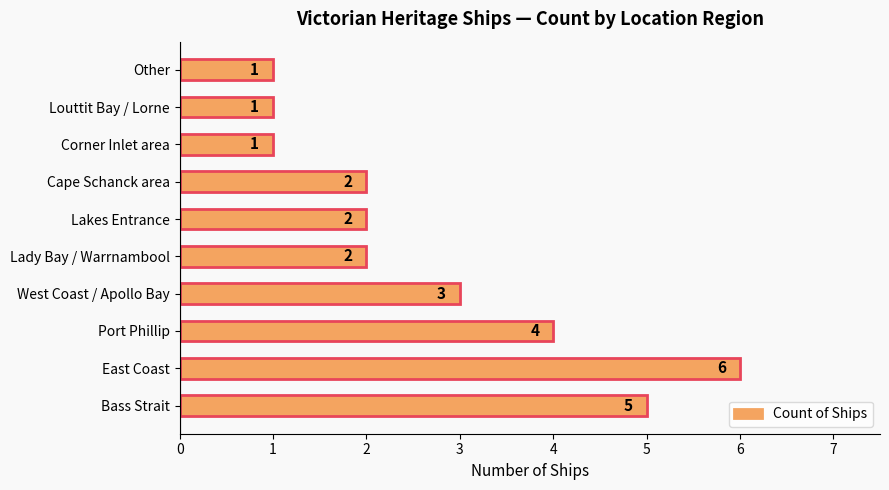

What is the sum of all values?

27